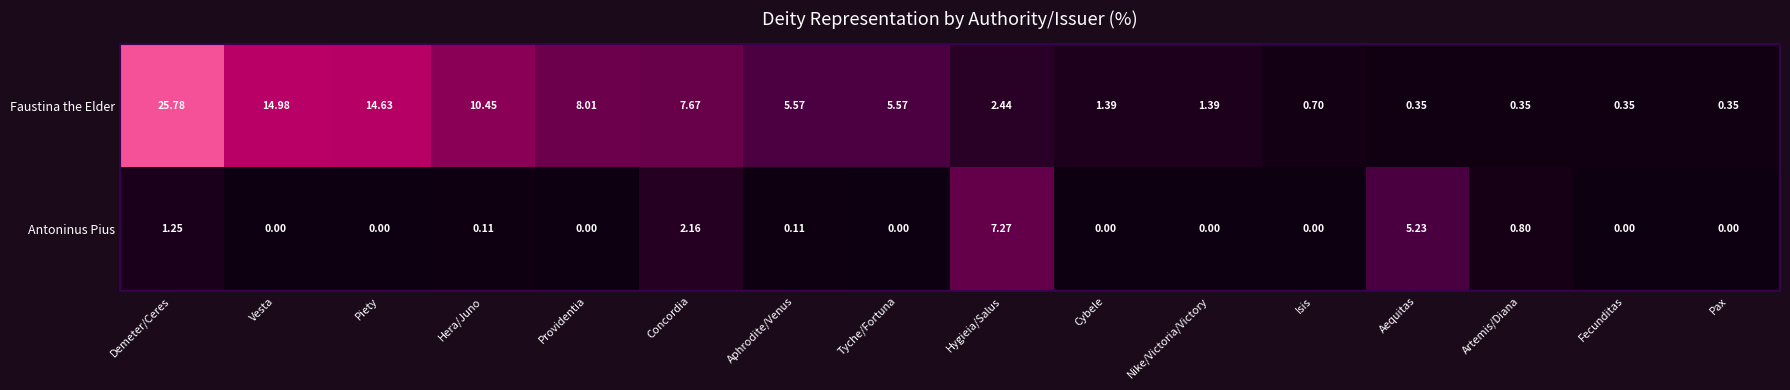

At which label is Antoninus Pius closest to 3?

Concordia